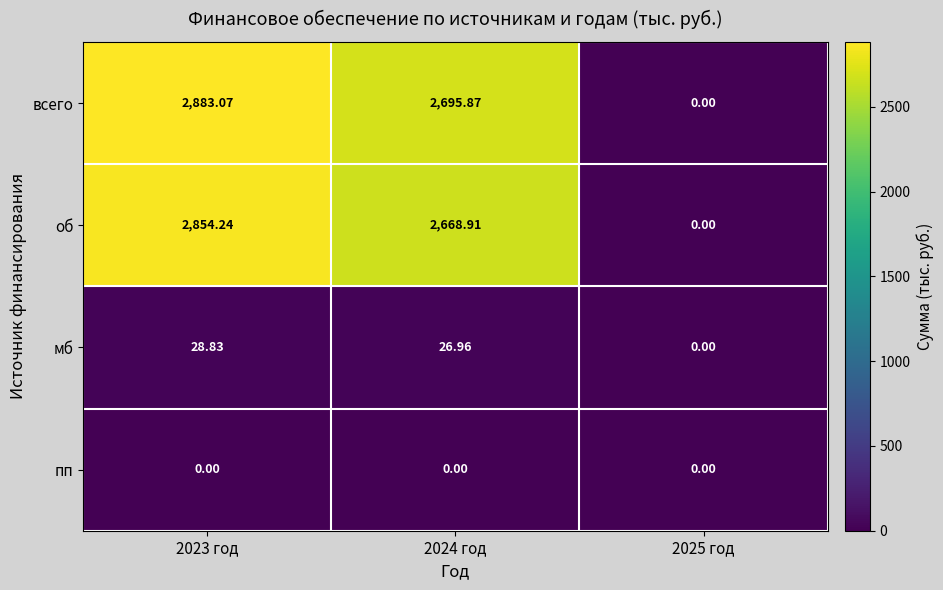

Is the value of пп at 2024 год greater than the value of об at 2024 год?

No